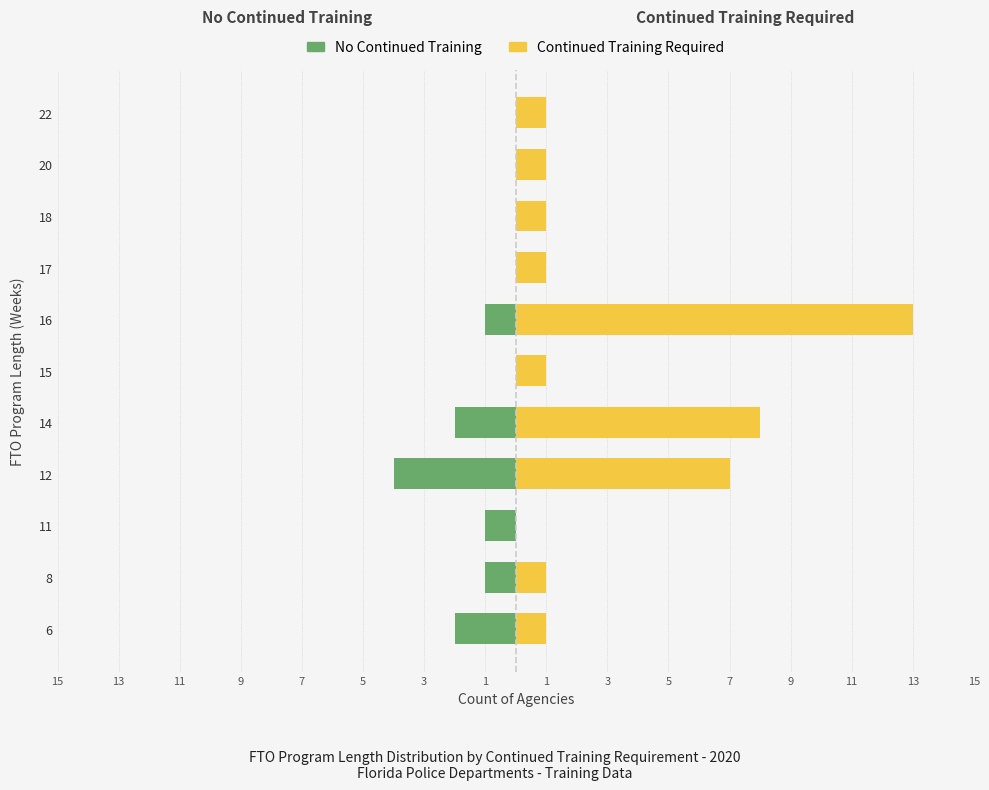

How many data points in No Continued Training are less than -1?

3